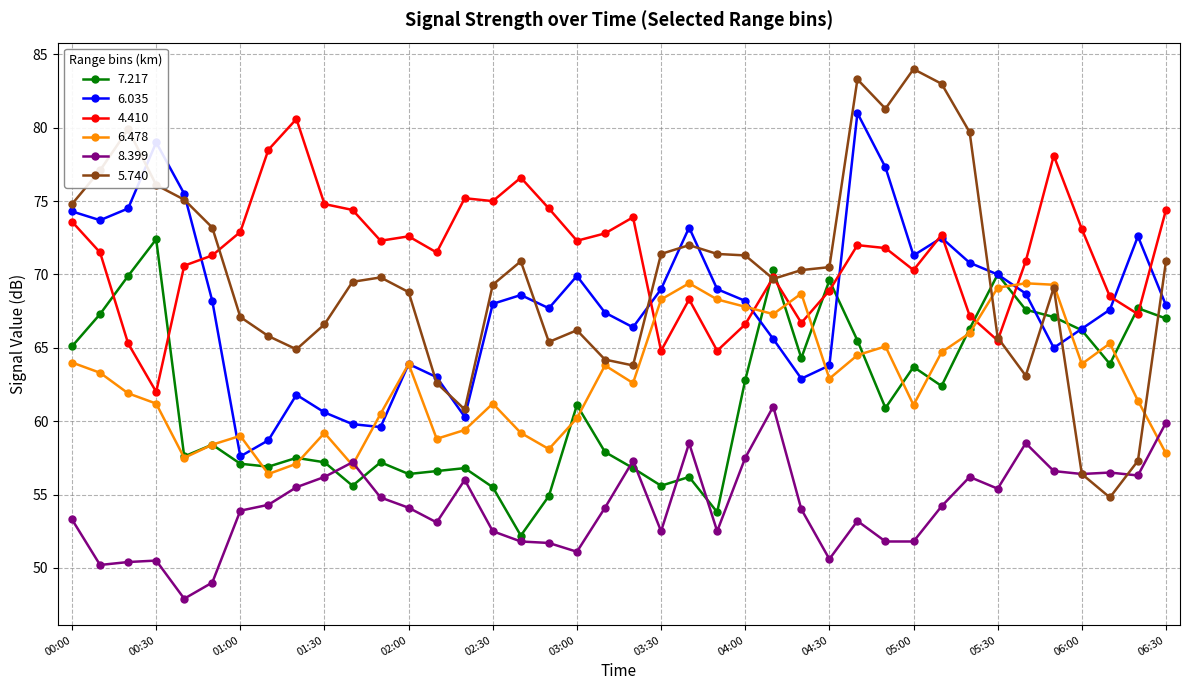

Which series has the widest spread of values?

5.740